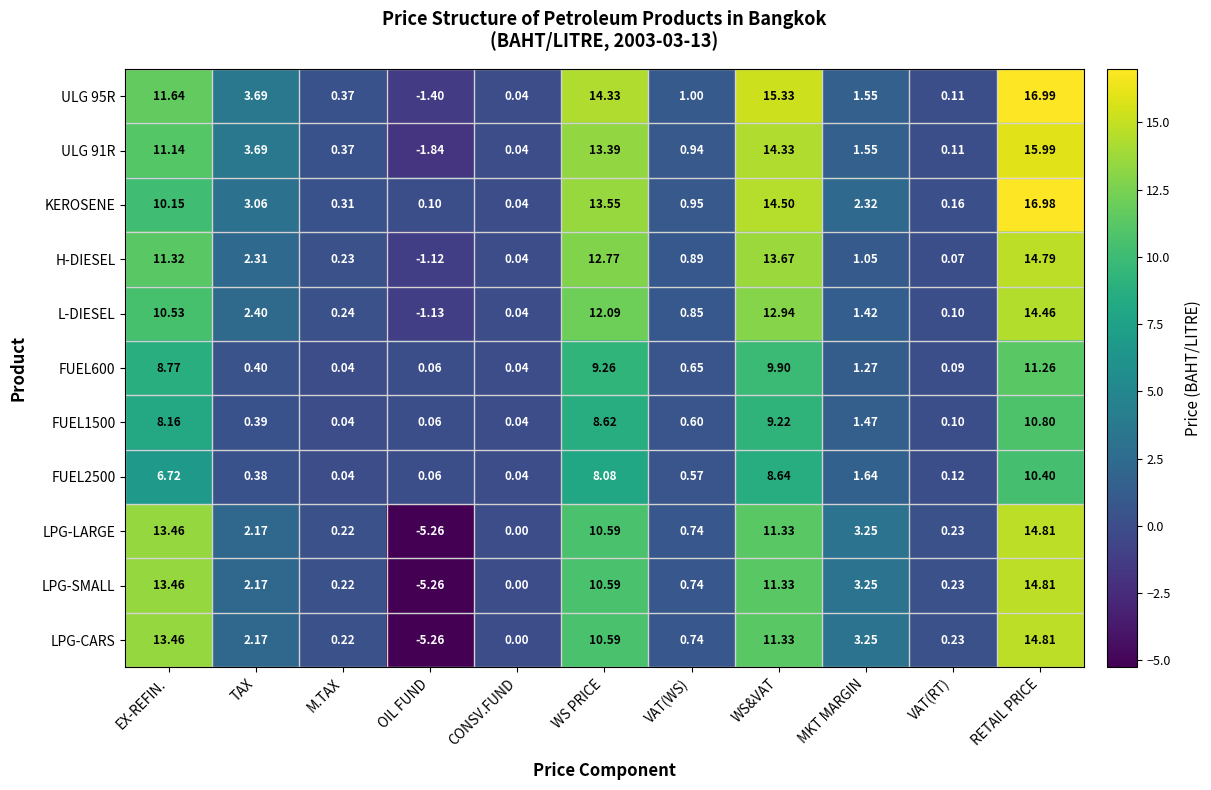

At which label does LPG-CARS reach its peak?

RETAIL PRICE